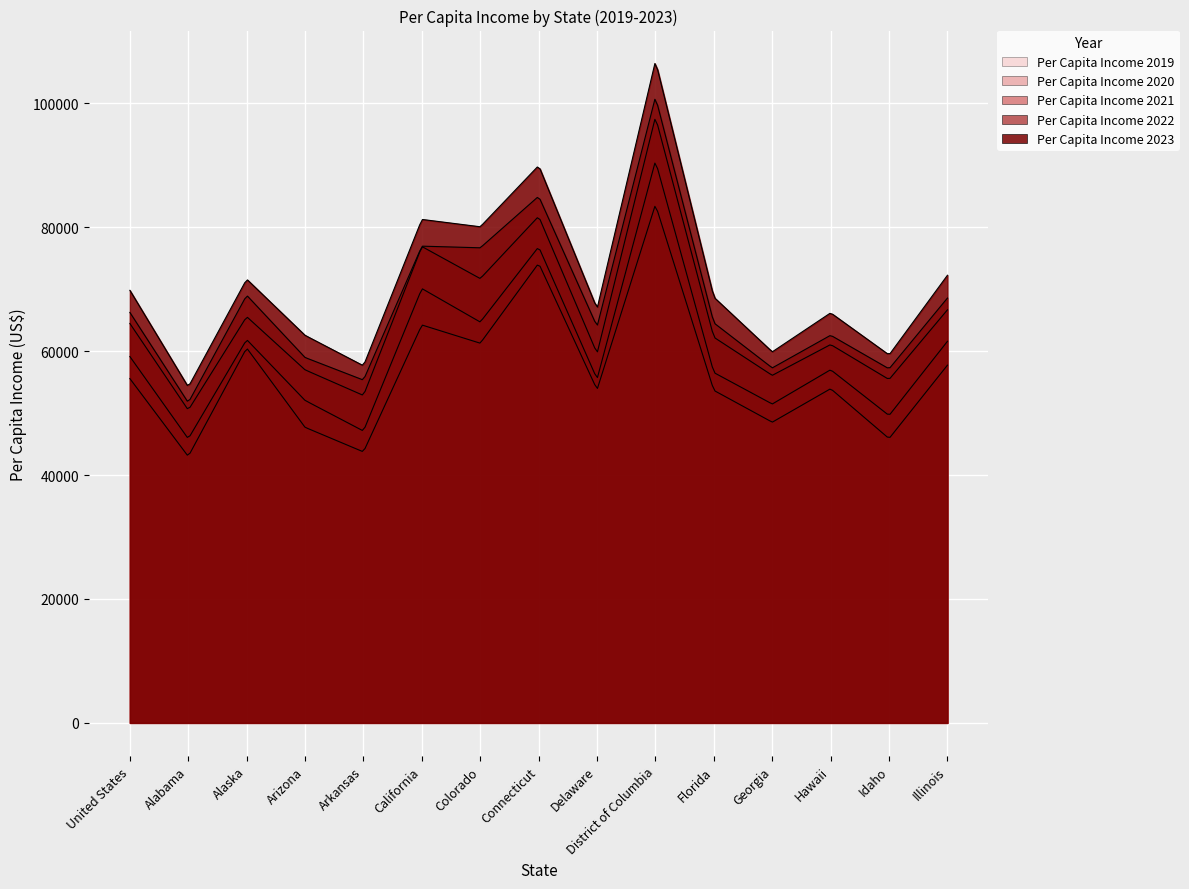

What is the difference between the maximum and minimum values in the Per Capita Income 2020 series?

44848